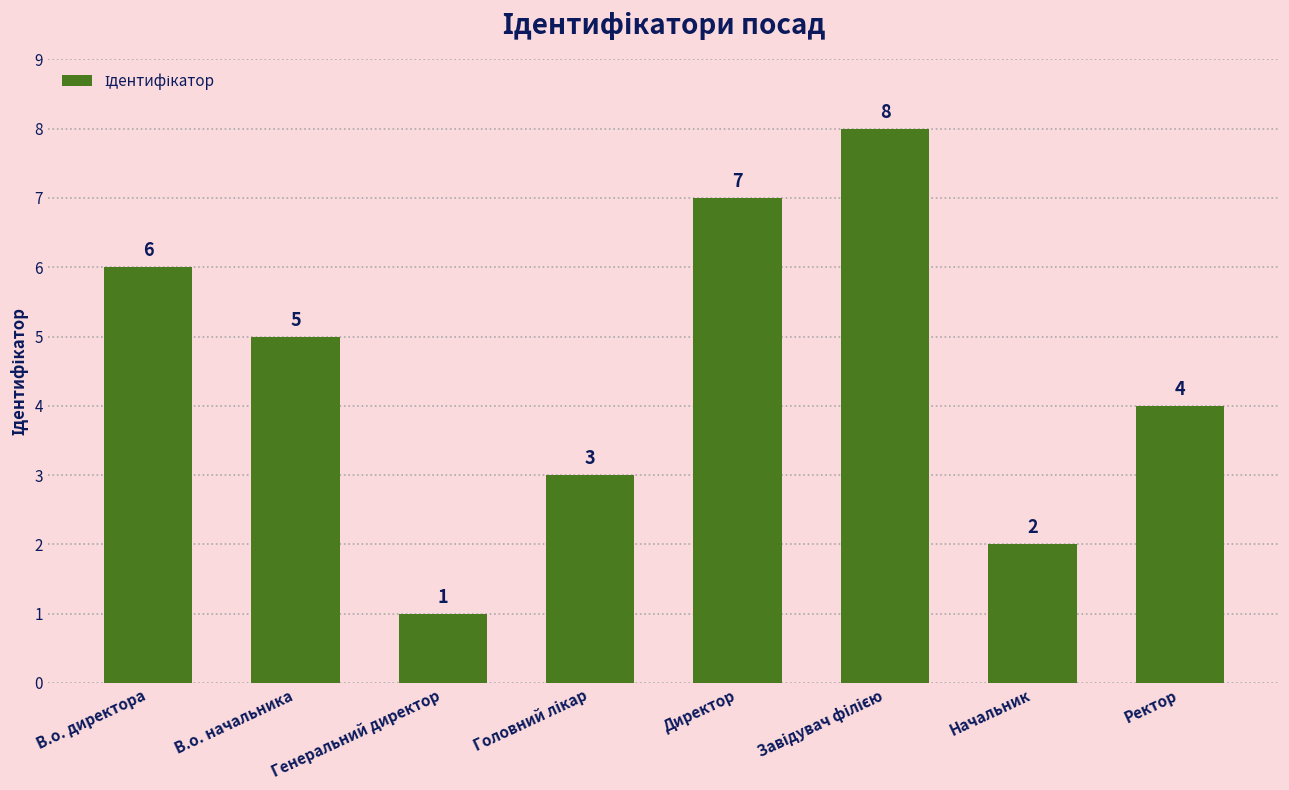

Which category has the lowest value across all series?

Генеральний директор